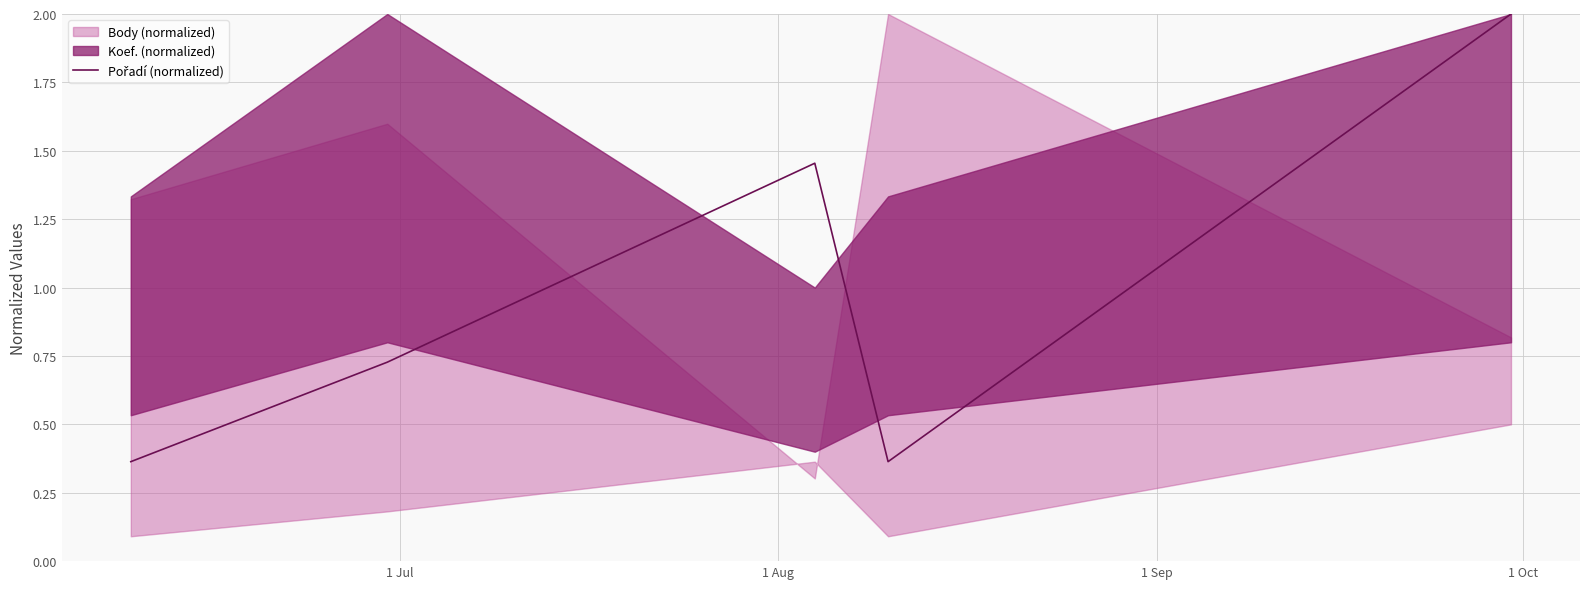

Reading left to right, what are all the values shown in this chart?

0.4	0.7	1.5	0.4	2.0